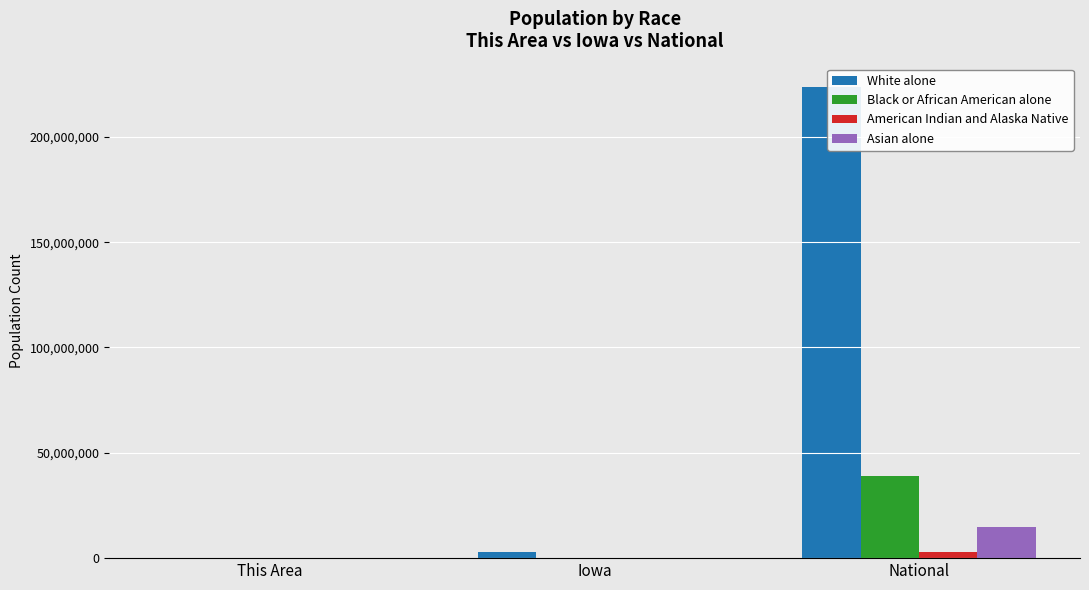

What is the maximum value shown in the chart?

223553265